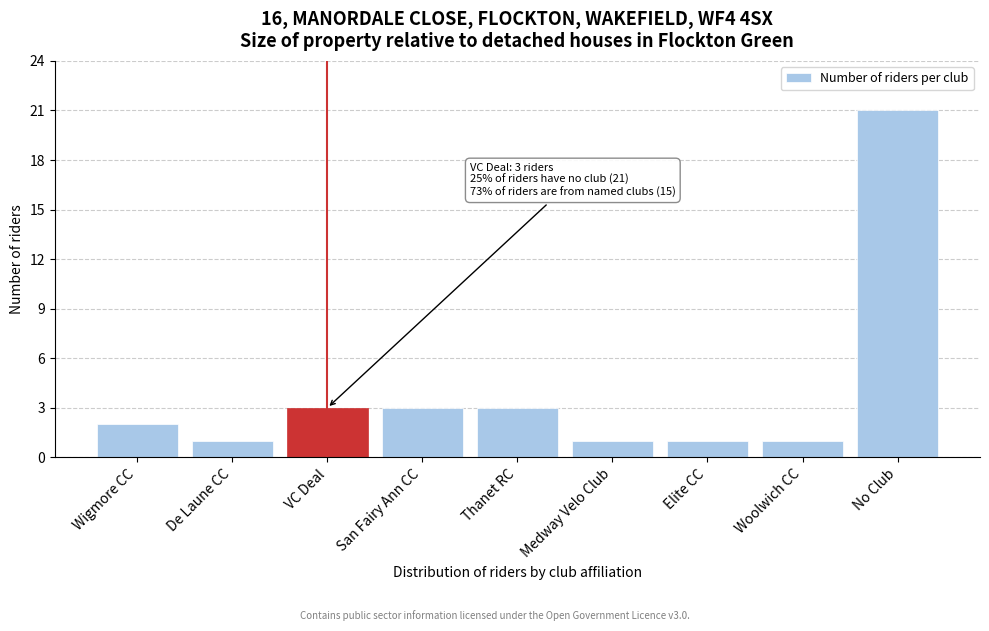

Reading left to right, transcribe all the data shown in this chart.

2	1	3	3	3	1	1	1	21